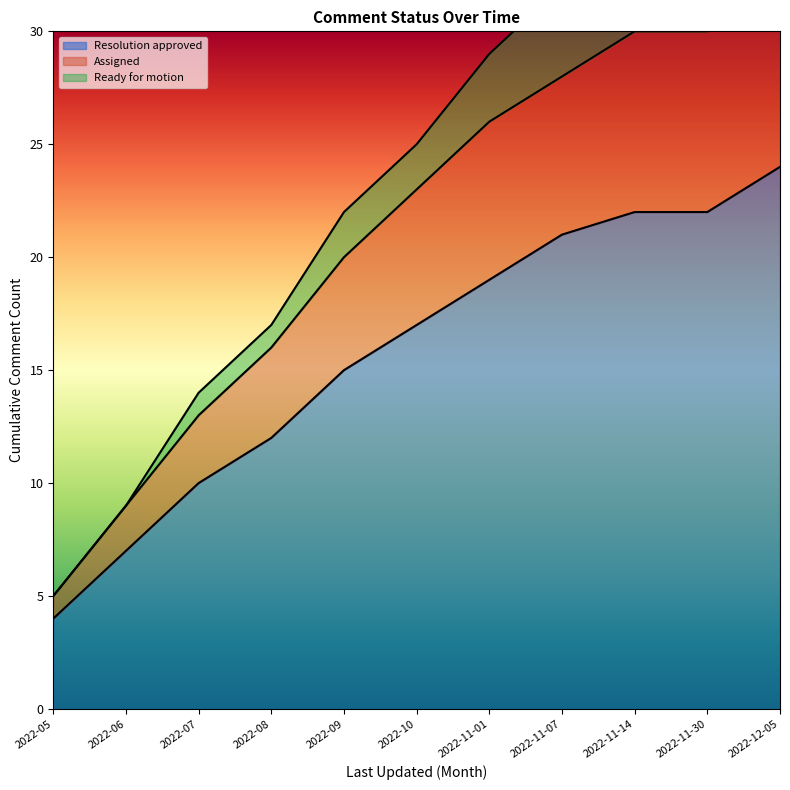

True or false: Assigned and Ready for motion cross at least once.

False